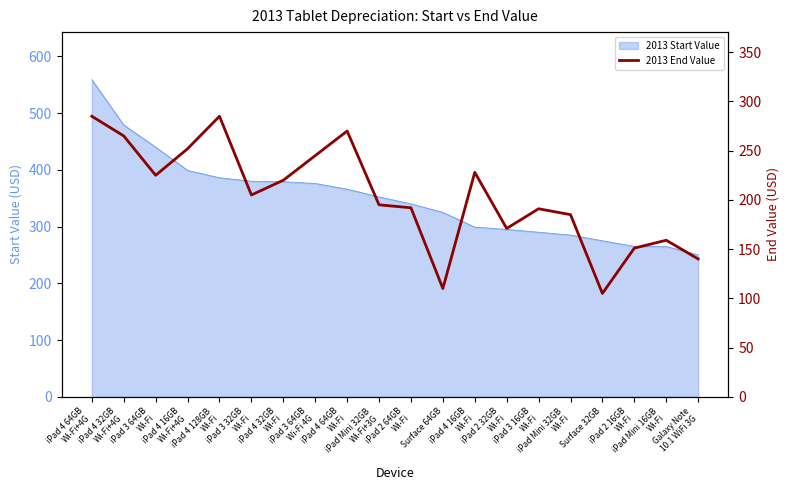

What position from the left is iPad 4 16GB
Wi-Fi?

13